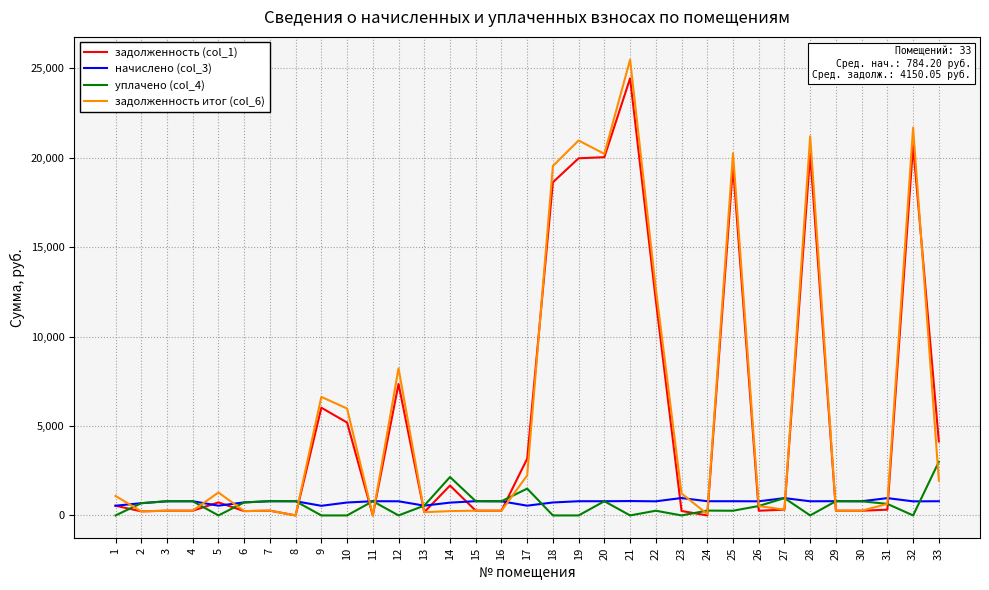

Which series has the widest spread of values?

задолженность итог (col_6)